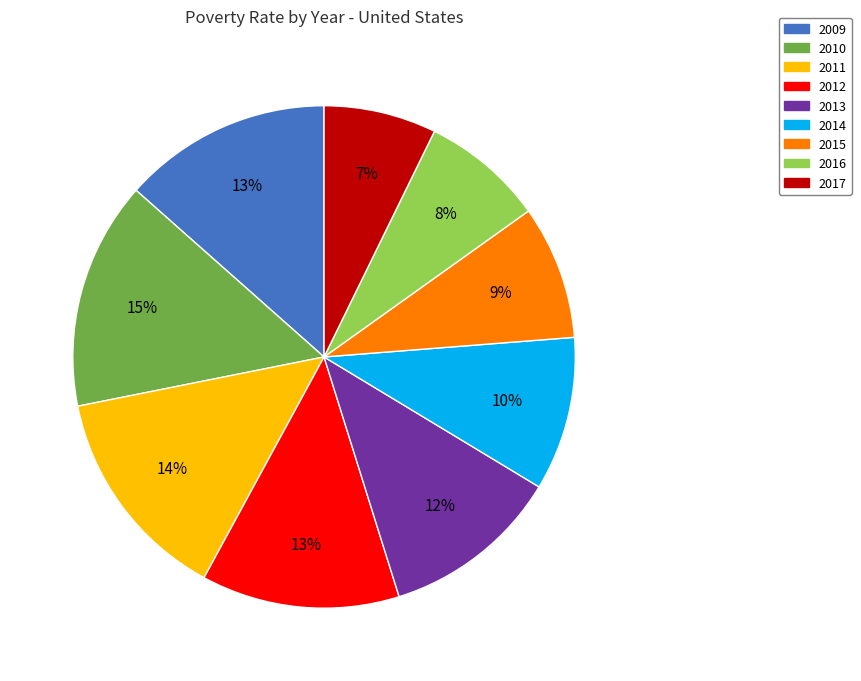

To the nearest percent, what is the combined percentage of 2017 and 2013?

19%